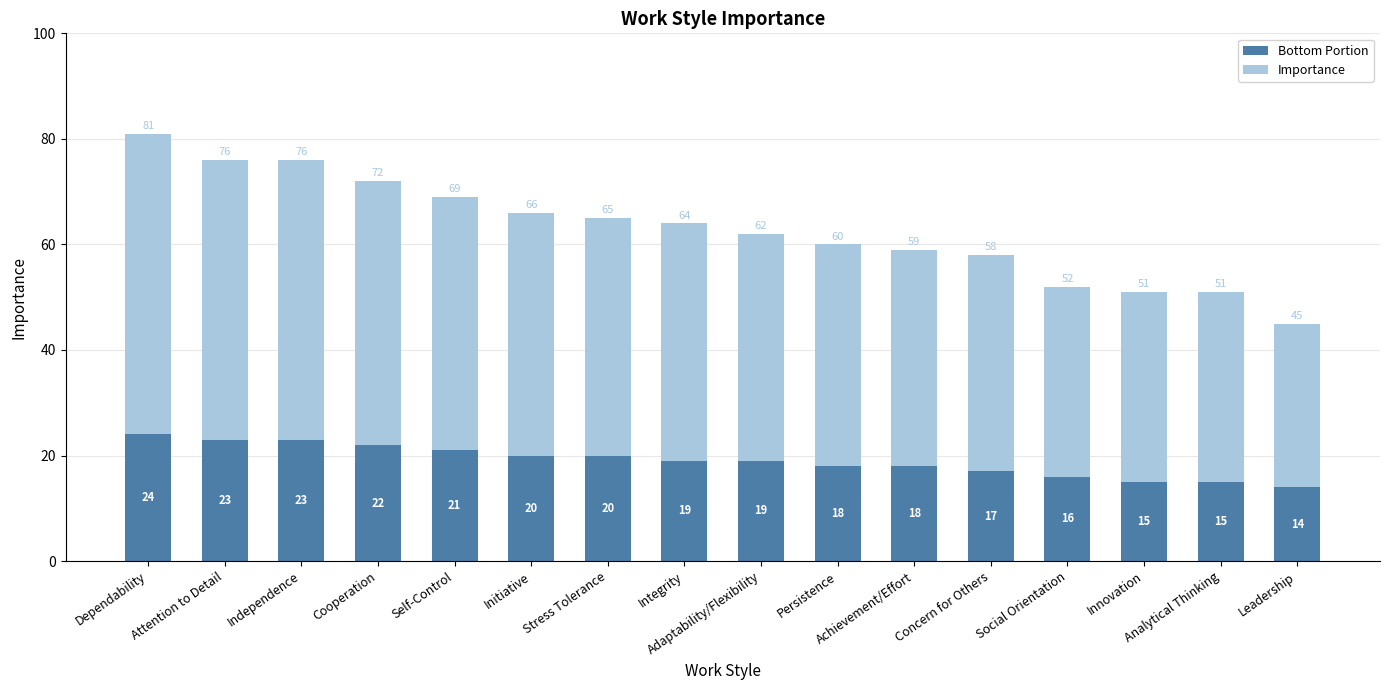

What is the highest value of the Bottom Portion series?

24